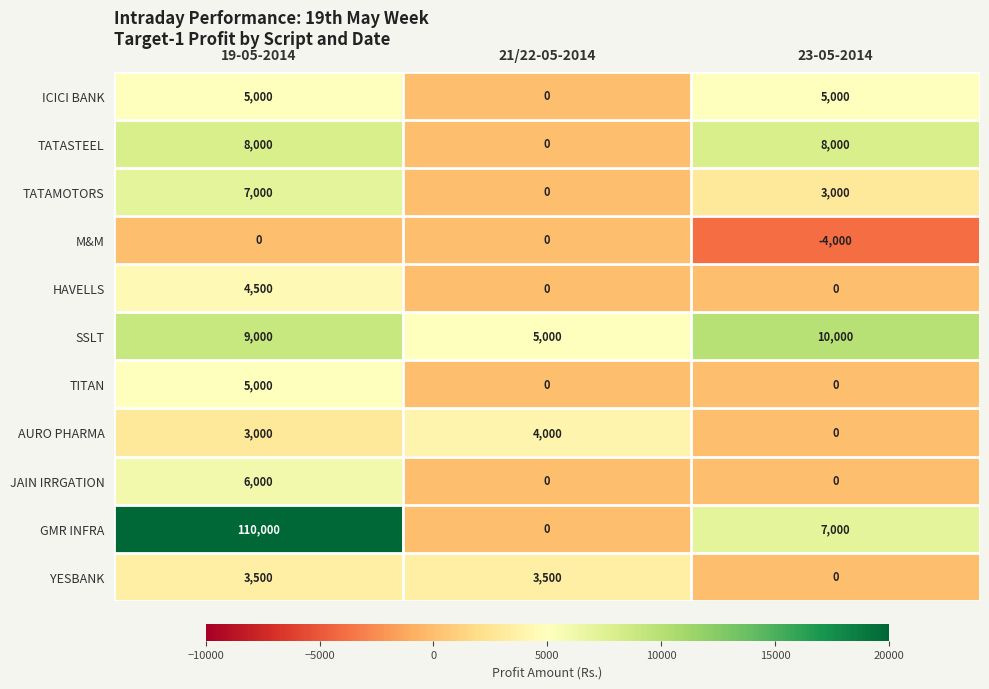

What is the average value of the GMR INFRA series?

39000